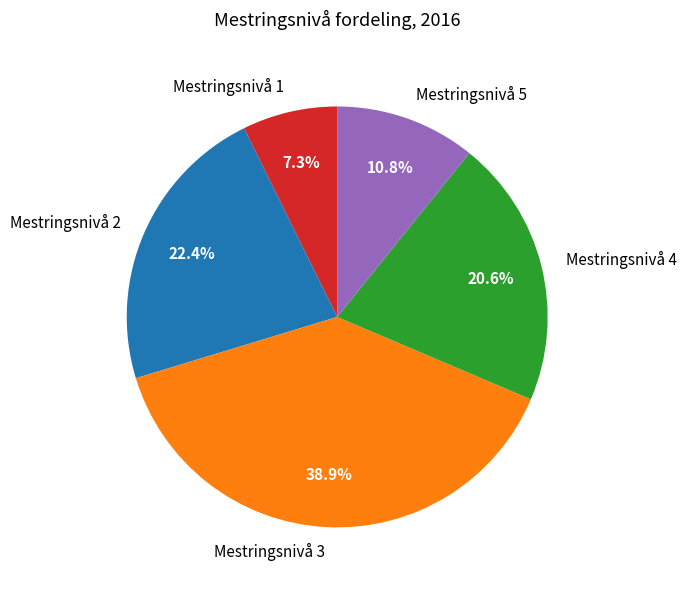

What percentage is the Mestringsnivå 1 slice, to the nearest percent?

7%